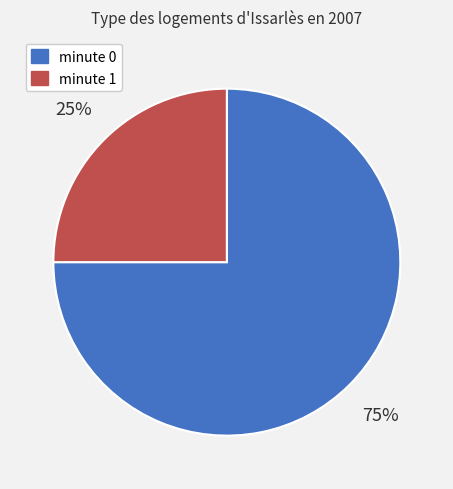

Count the number of slices in the pie.

2